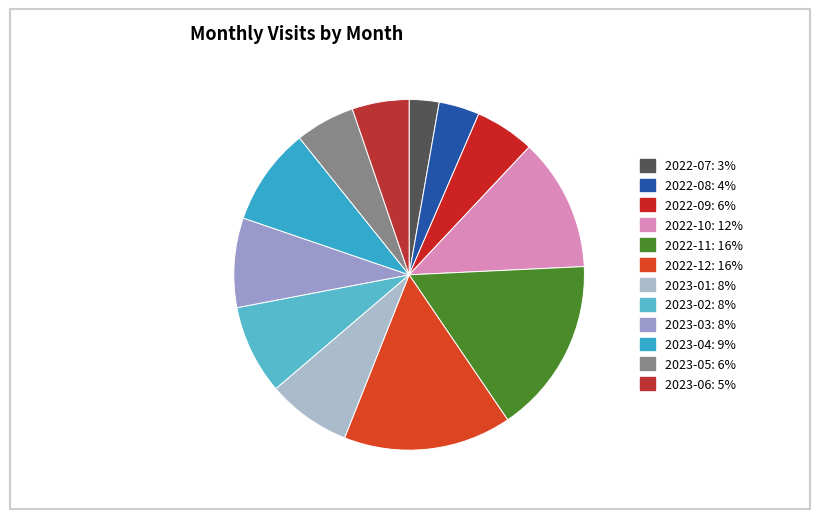

Which category has the smallest portion of the pie?

2022-07